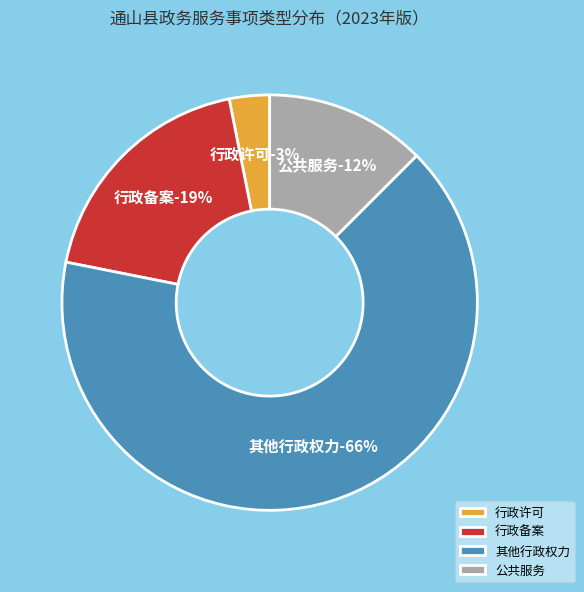

To the nearest percent, what is the average slice percentage?

25%